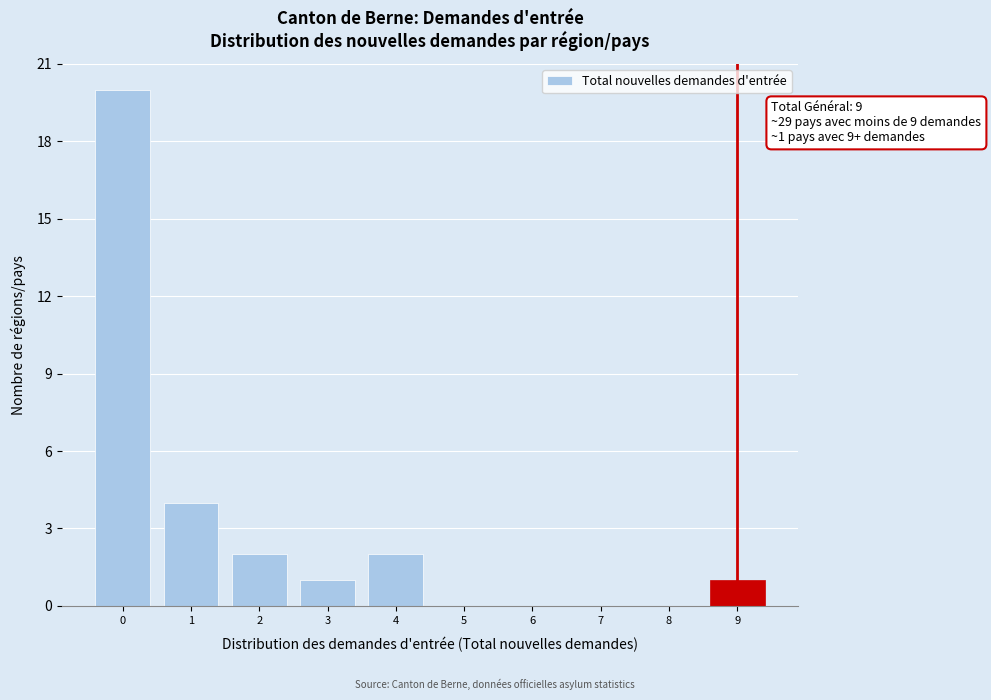

Reading left to right, what are all the values shown in this chart?

0=20	1=4	2=2	3=1	4=2	5=0	6=0	7=0	8=0	9=1